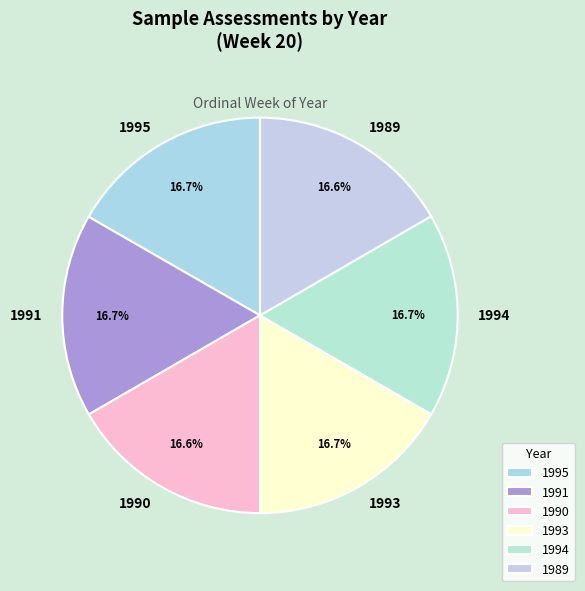

To the nearest percent, what is the combined percentage of 1991 and 1993?

33%